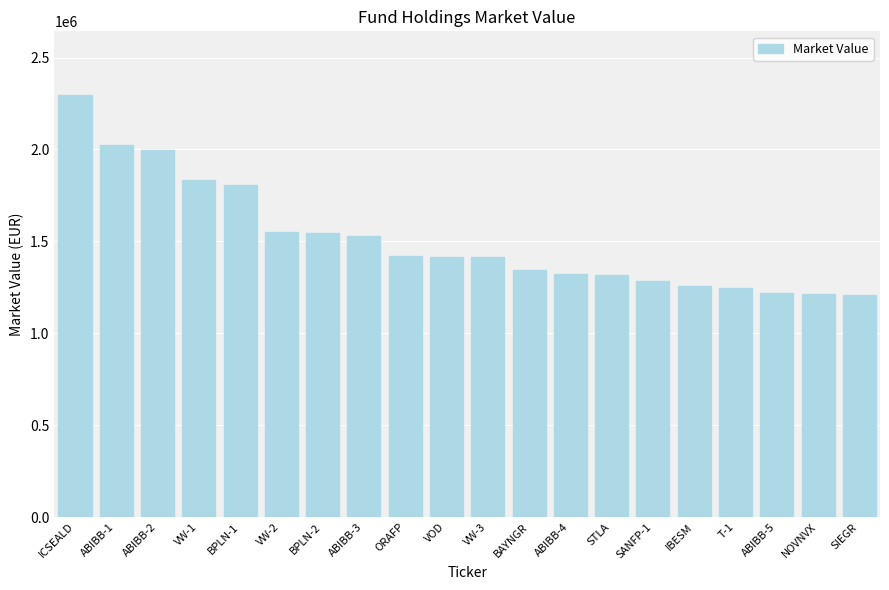

What is the minimum value shown in the chart?

1206440.5